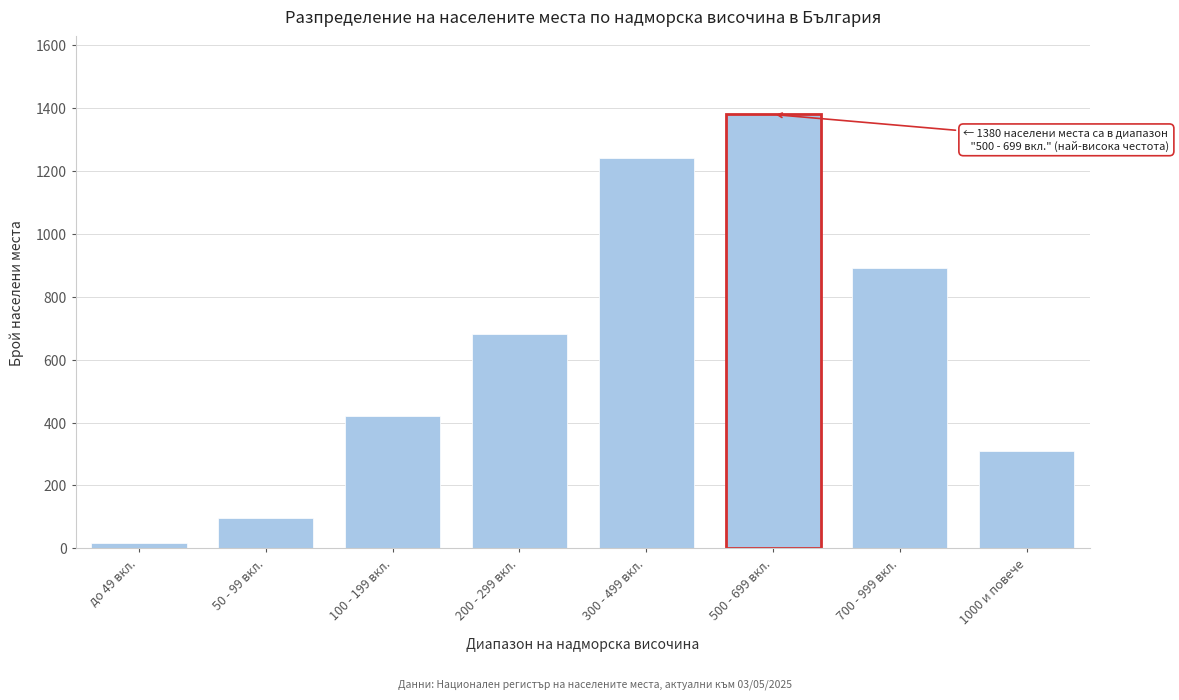

Reading right to left, extract all data points from this chart.

310	890	1380	1240	680	420	95	18